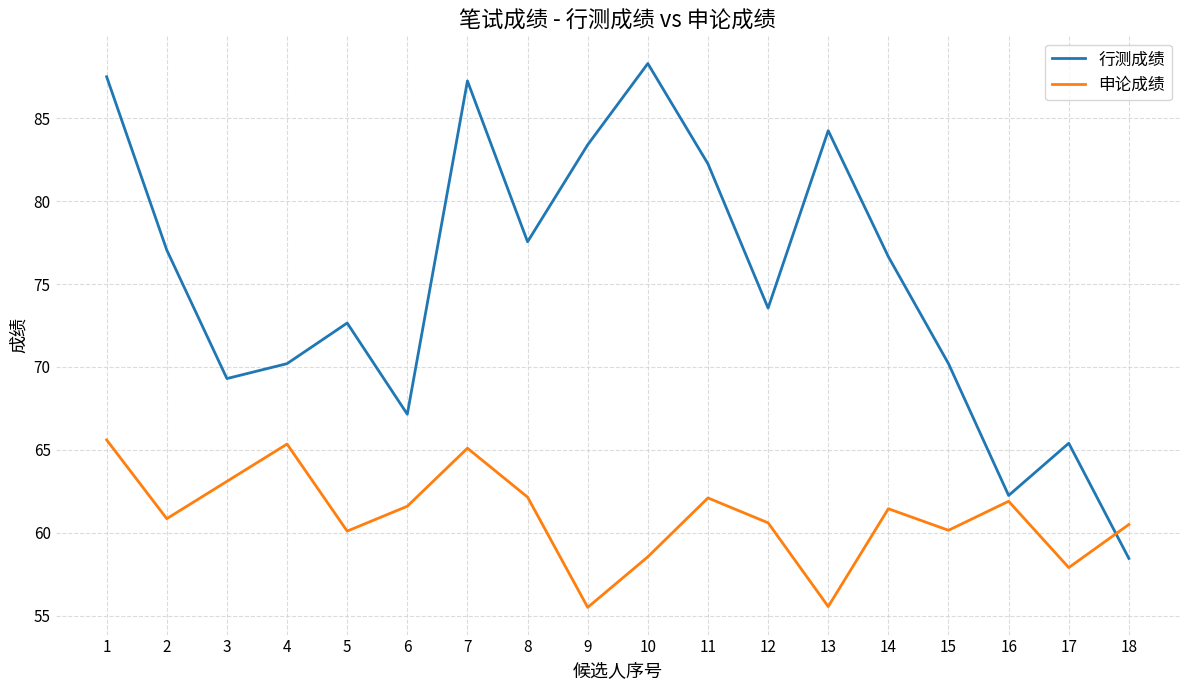

Rank the series by their maximum value, from highest to lowest.

行测成绩, 申论成绩